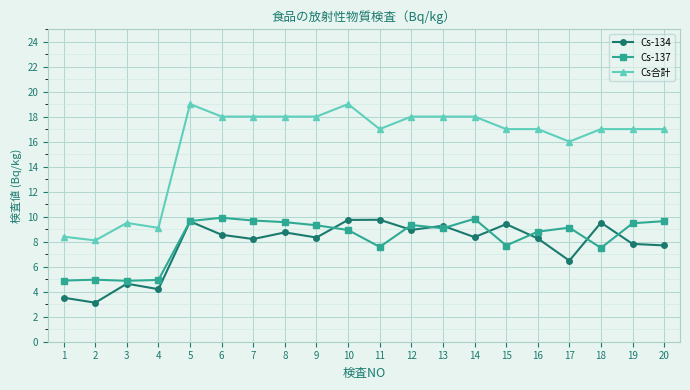

What is the value of the Cs合計 point at the 20th from the left?

17.0